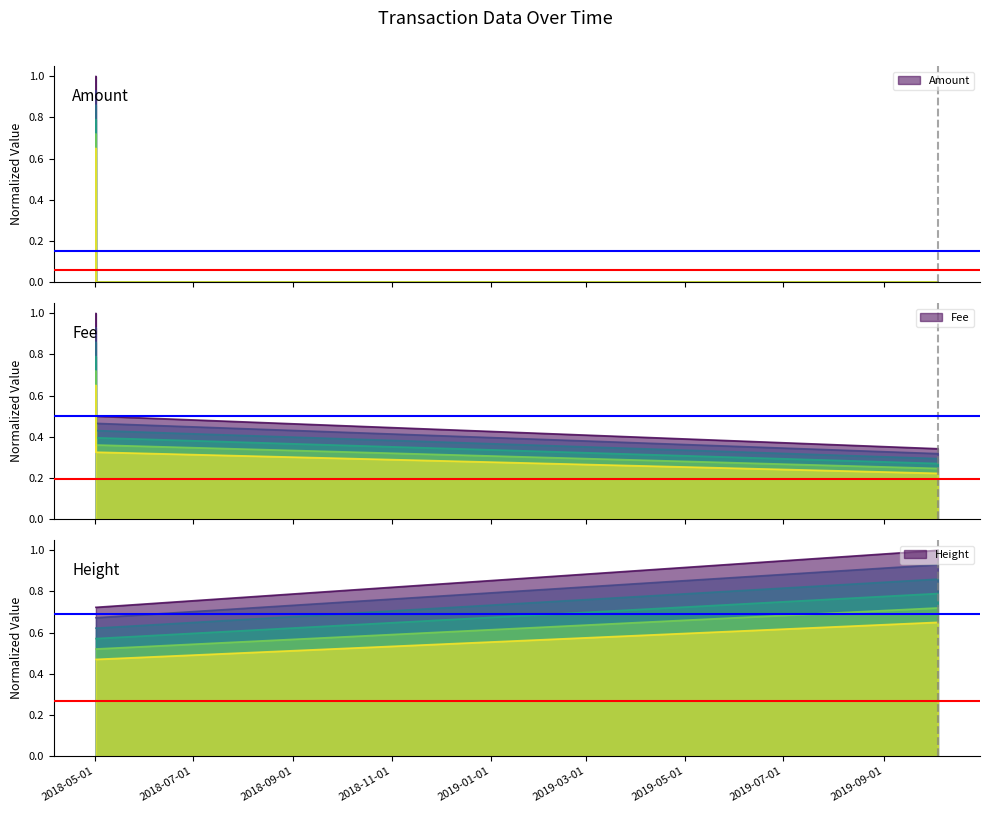

What is the label of the 3rd point from the left?

2018-05-01 19:31:24